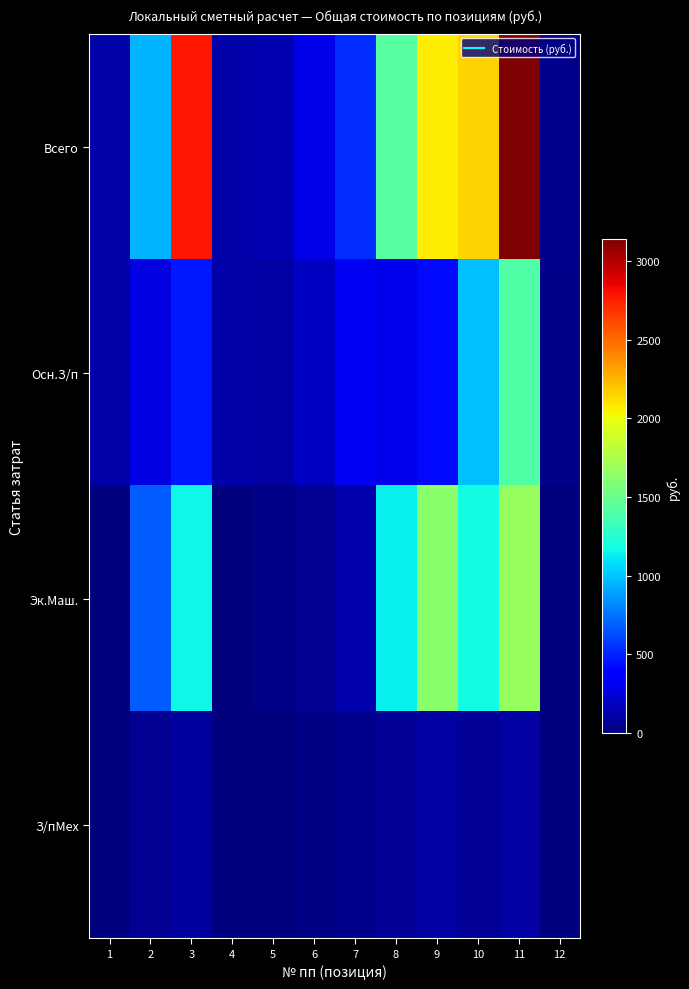

What is the total value across all series at 6?

557